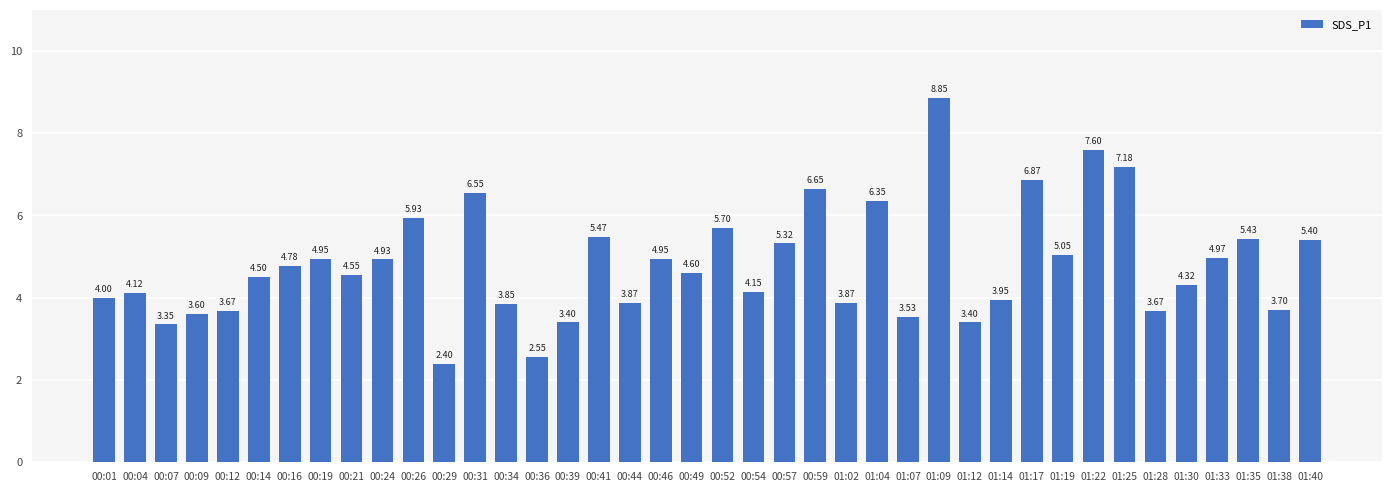

What is the difference between the second highest and minimum values?

5.2